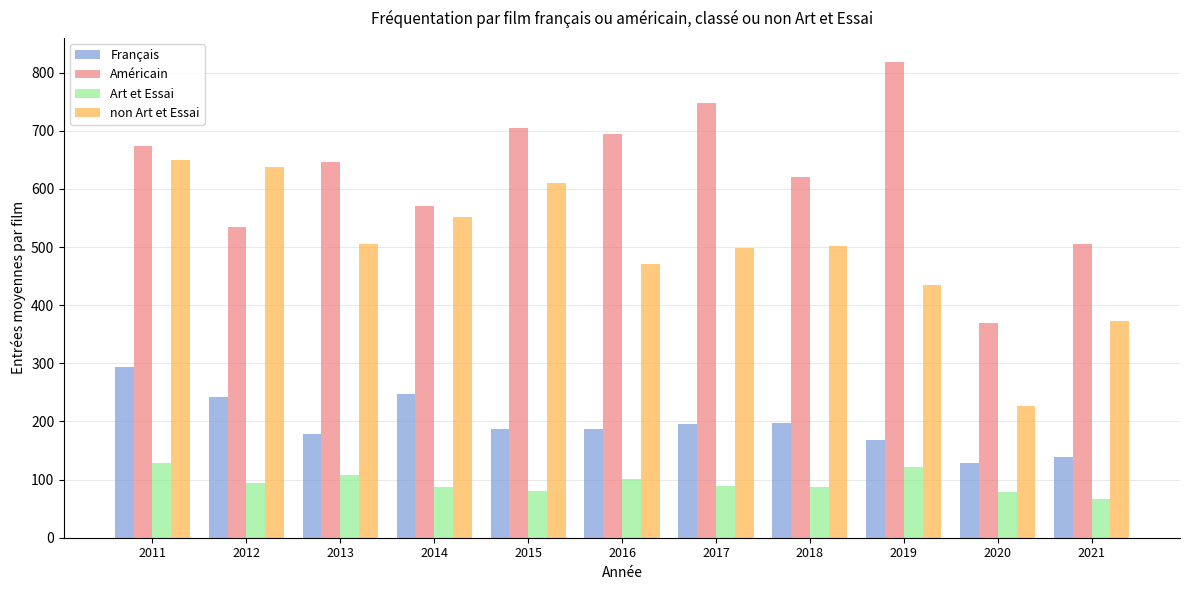

What is the average value of the Français series?

196.6